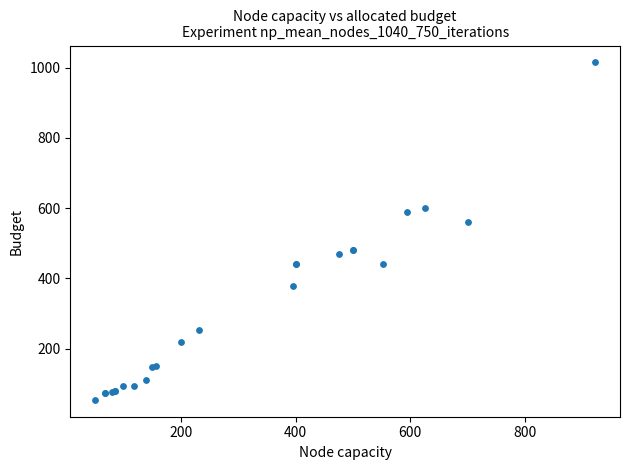

What Y value in the scatter plot is closest to 534?

560.0